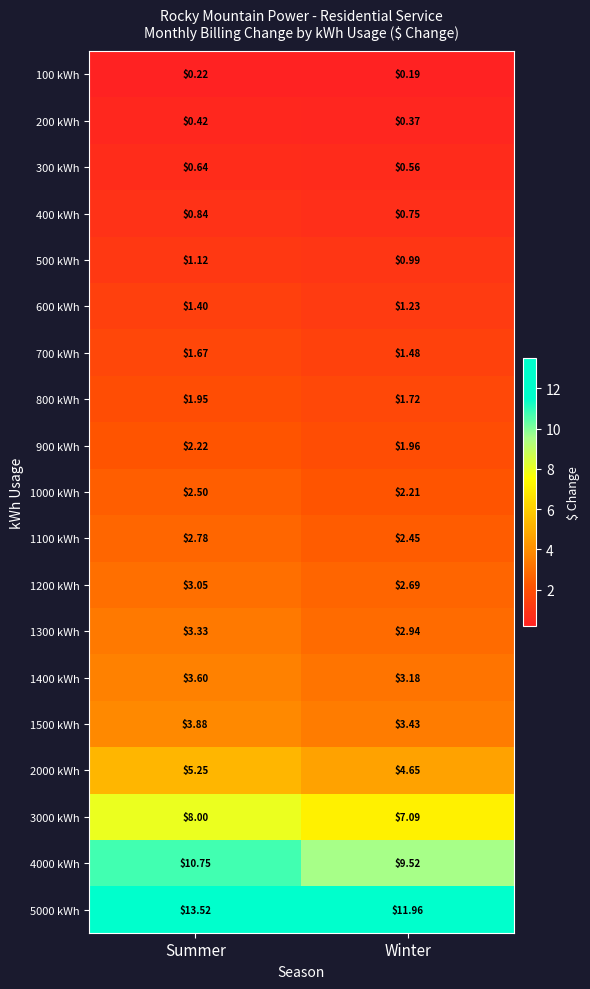

List the labels in order of 1000 kWh value, largest first.

Summer, Winter